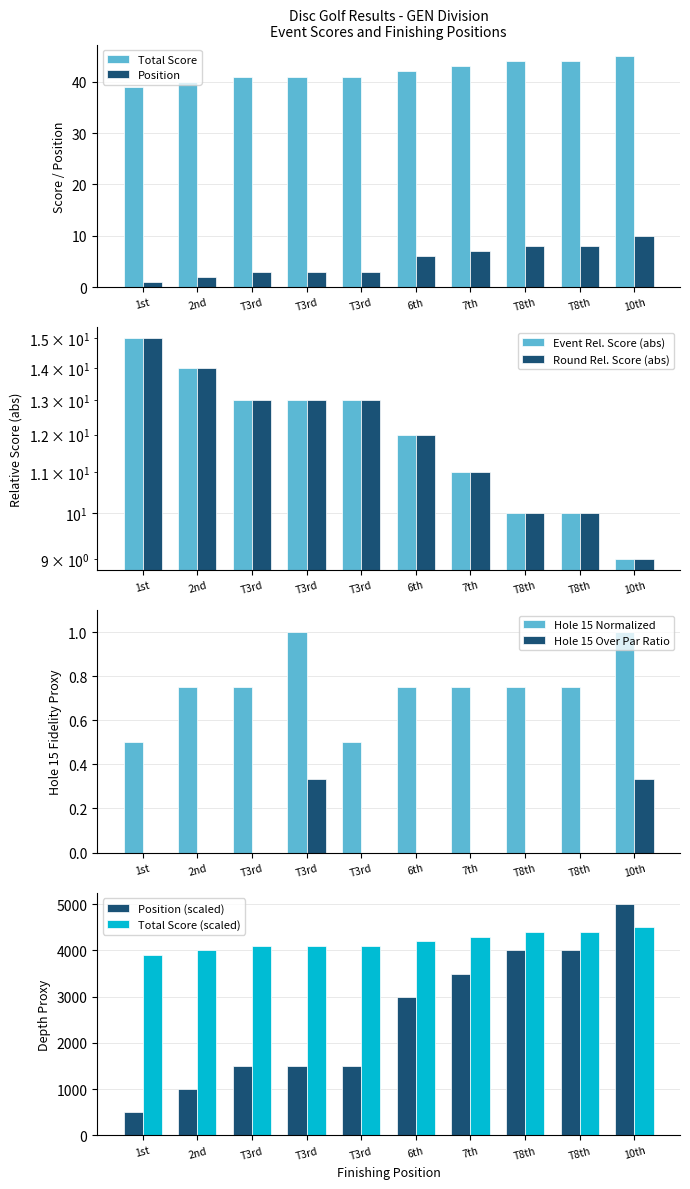

How many data points in Position are less than 6?

5